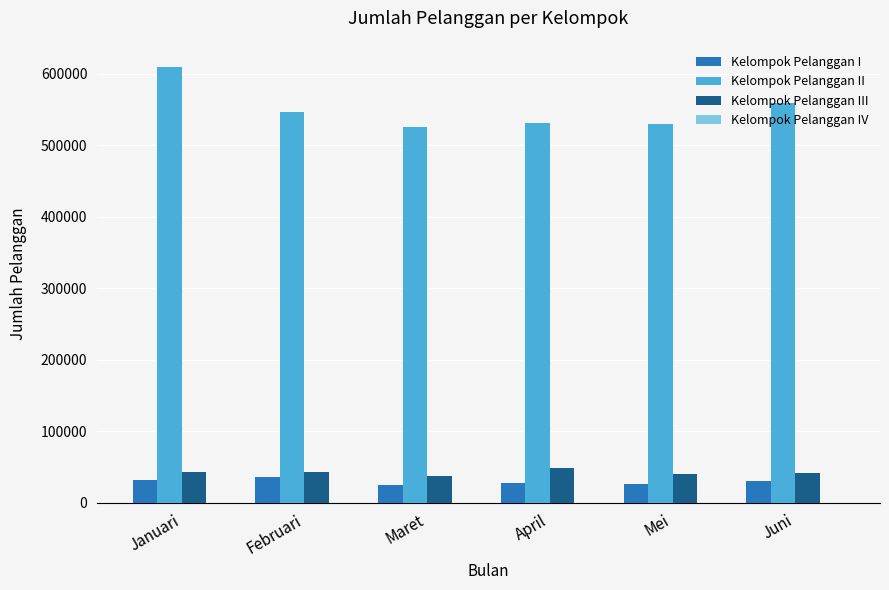

The value of Kelompok Pelanggan III at Juni is 41826. True or false?

True